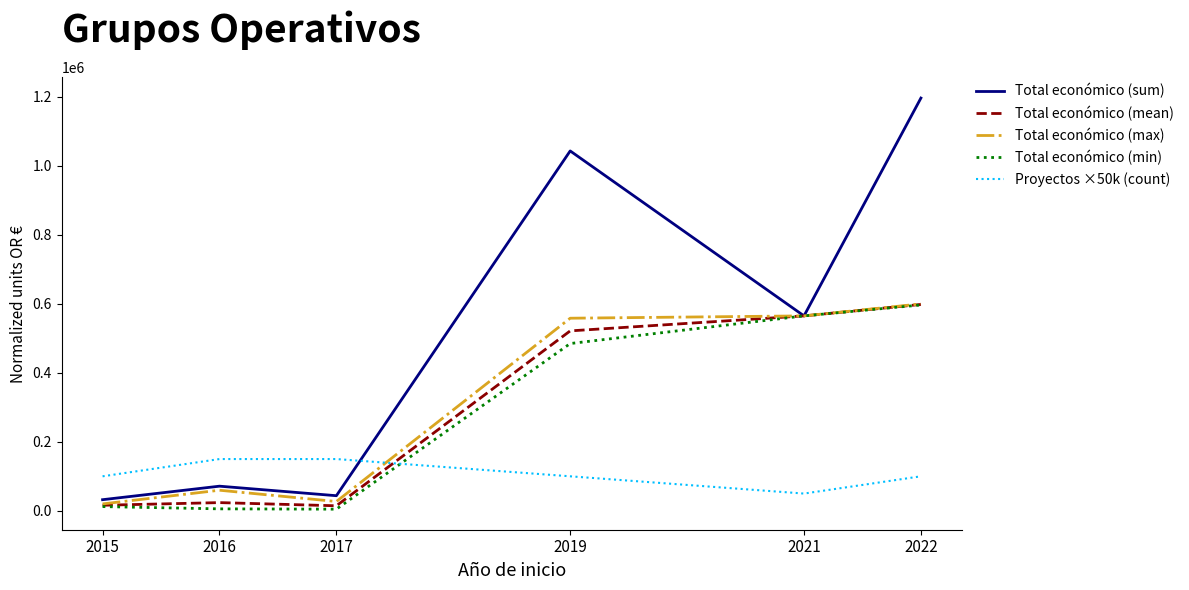

What is the maximum value for Total económico (max)?

599480.0